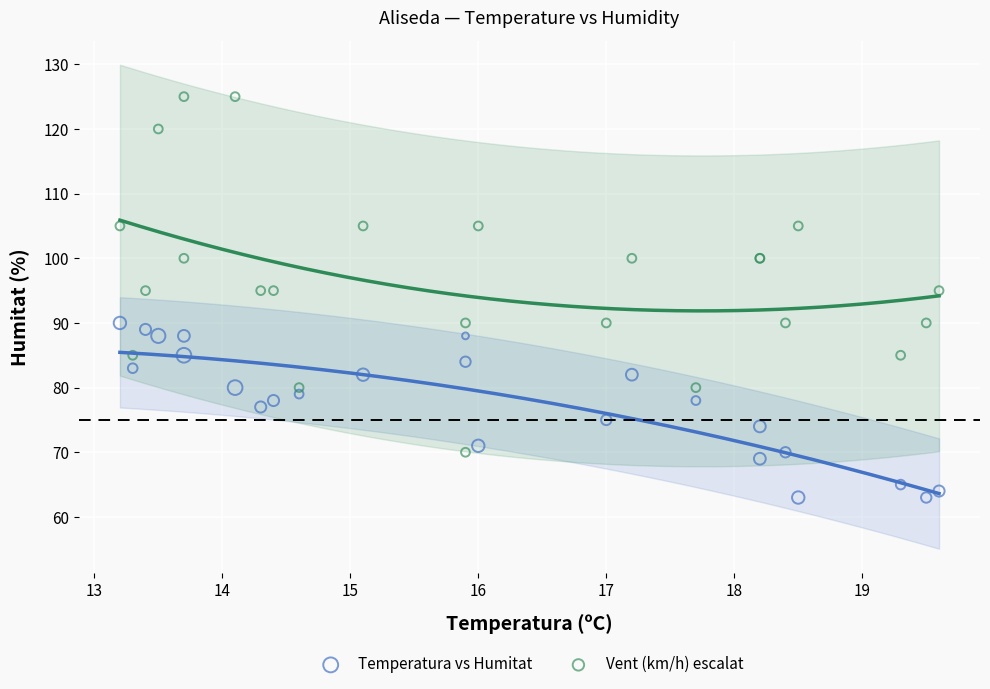

Which series contains the highest Y value?

Vent (km/h) escalat